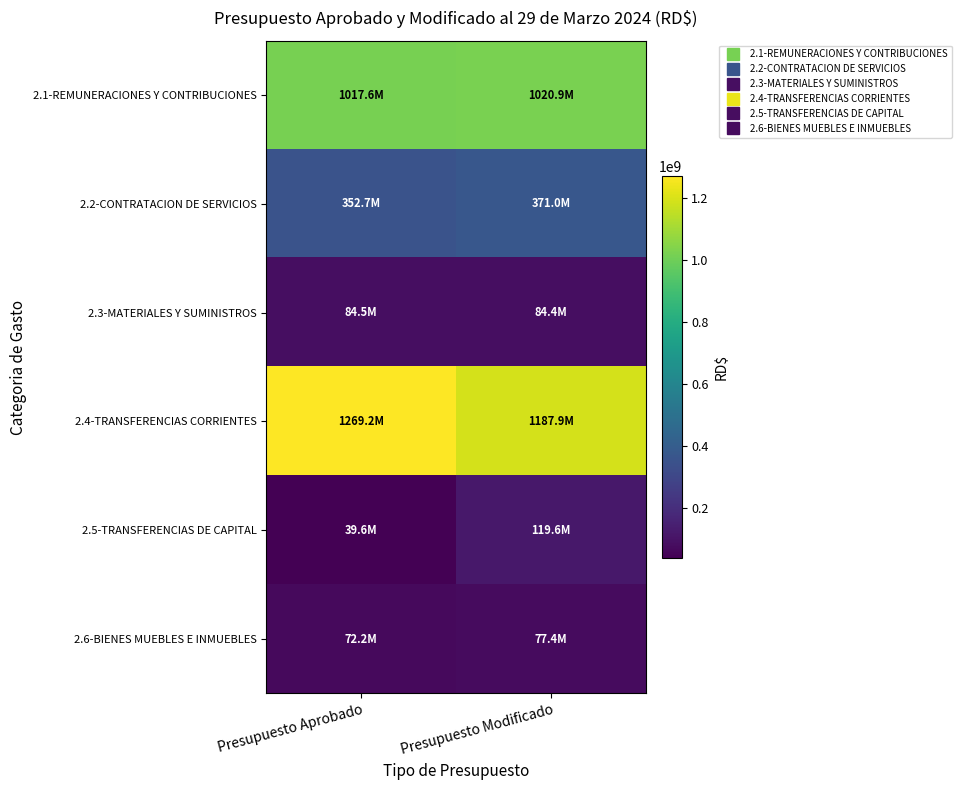

Count the number of categories in the chart.

2